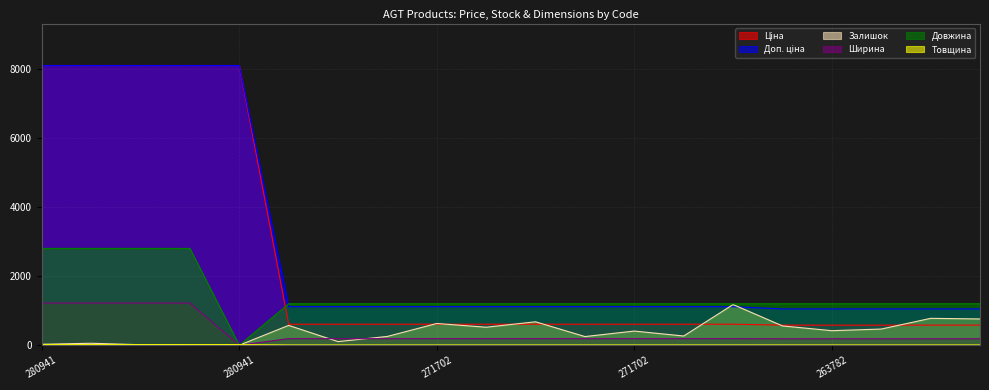

Which series has the largest total across all categories?

Доп. ціна